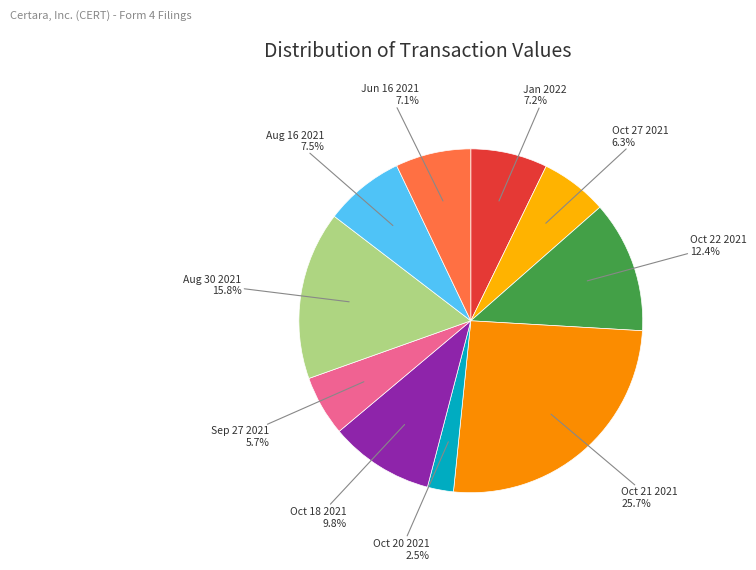

Is there any slice that represents more than half of the pie?

No